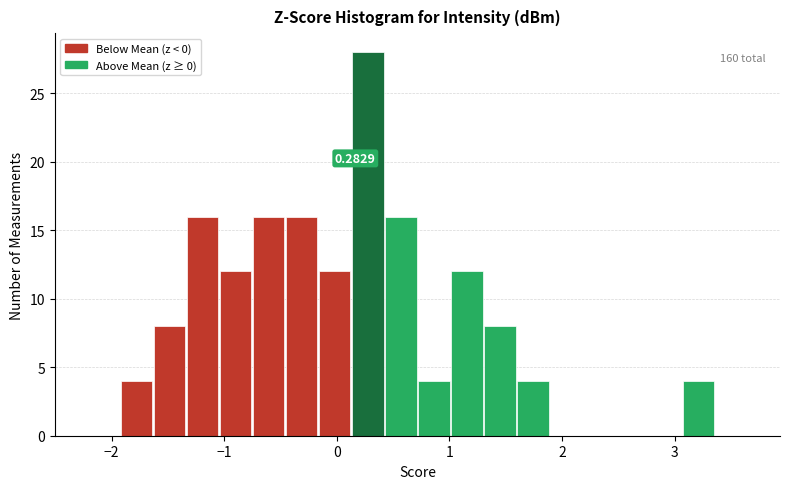

Read against the x-axis, roughly where is the centre of the tallest bar?

0.3